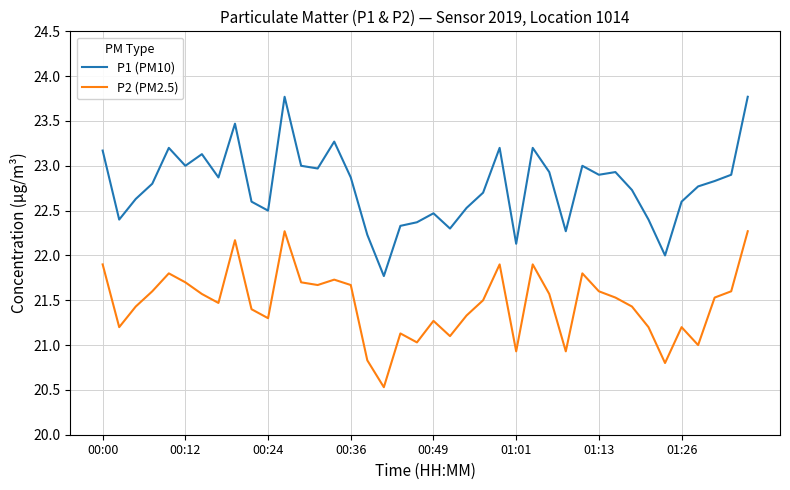

What is the maximum value for P2 (PM2.5)?

22.3